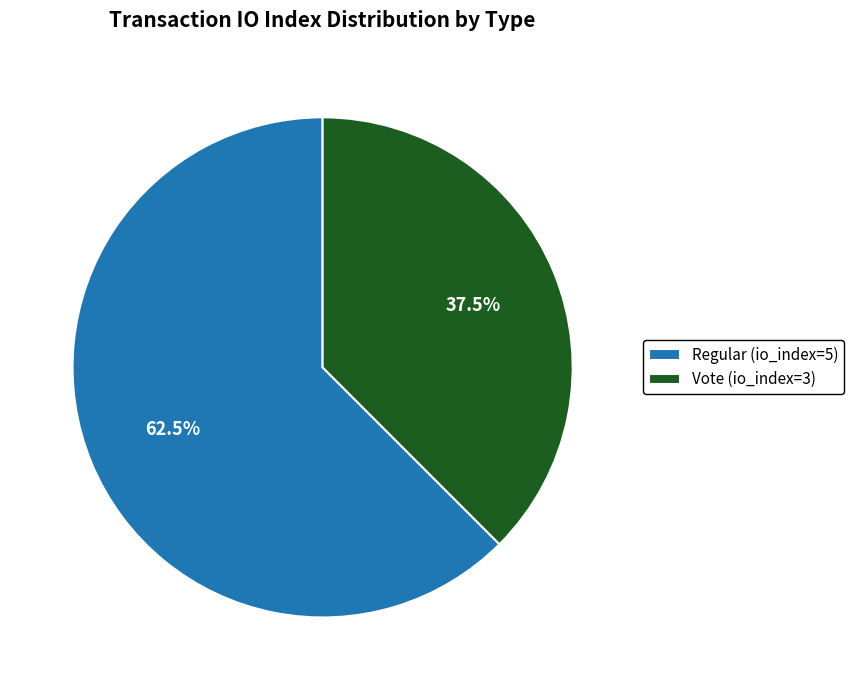

What is the total percentage of Vote (io_index=3) and Regular (io_index=5)?

100.0%